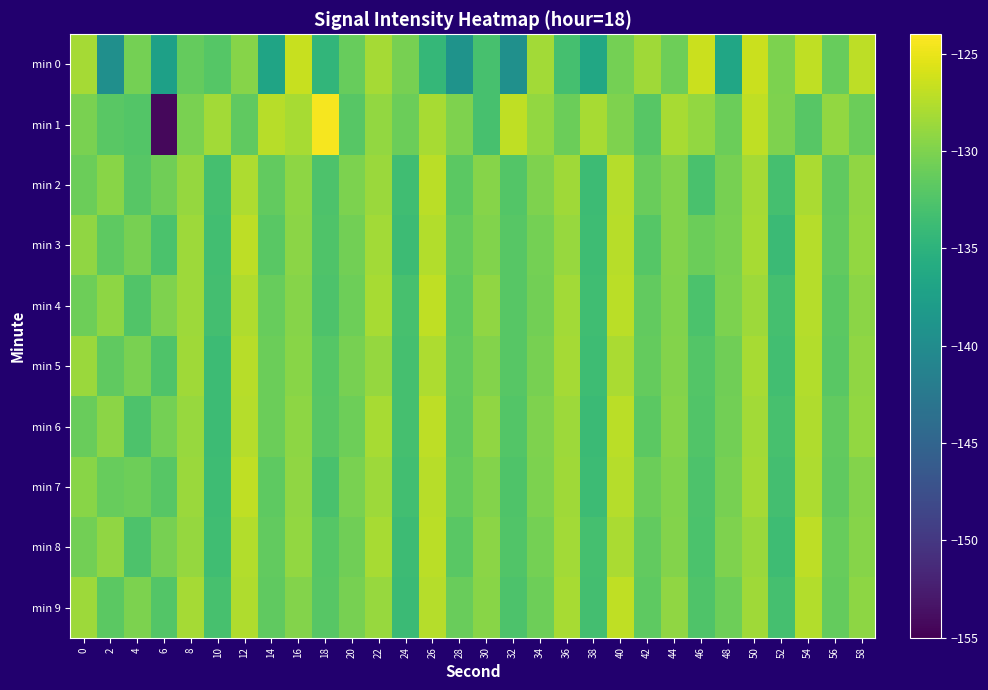

Which label corresponds to the smallest value in the chart?

6